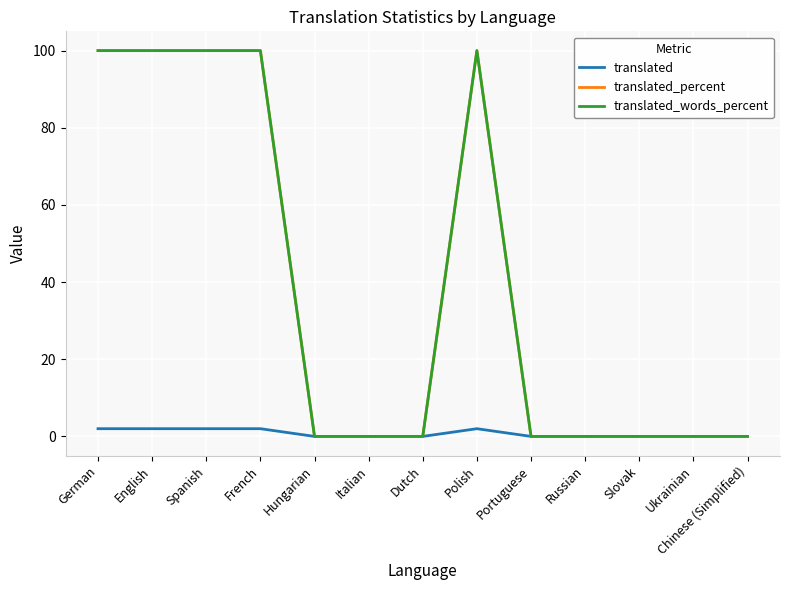

Rank the categories by translated_percent value from lowest to highest.

Hungarian, Italian, Dutch, Portuguese, Russian, Slovak, Ukrainian, Chinese (Simplified), German, English, Spanish, French, Polish